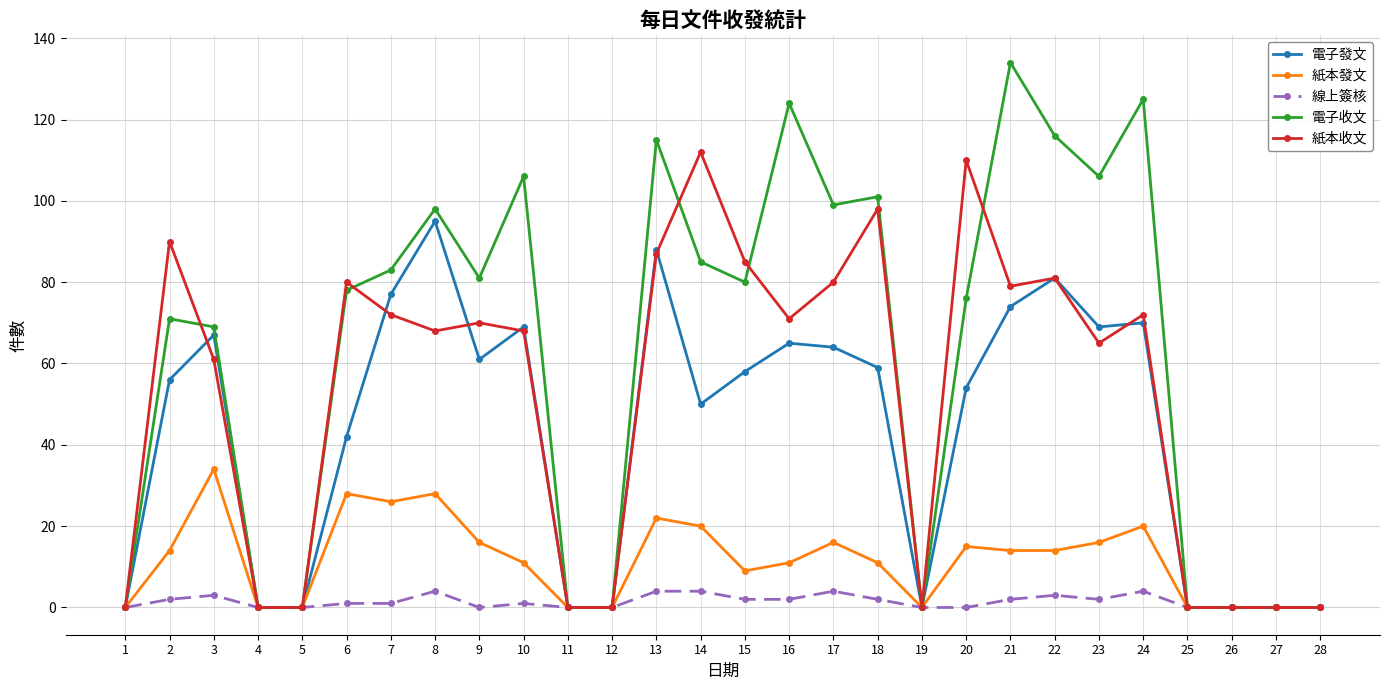

At which category does 電子發文 reach its first local peak?

3